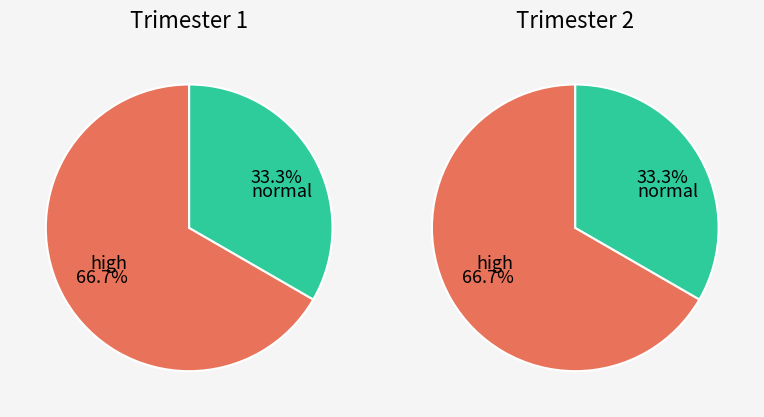

Is it true that THURSDAY/FRIDAY is 10% of the pie?

False